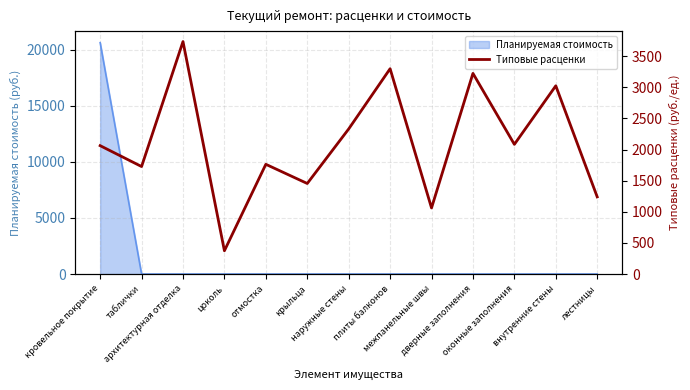

At which category does the chart reach its peak across all series?

архитектурная отделка